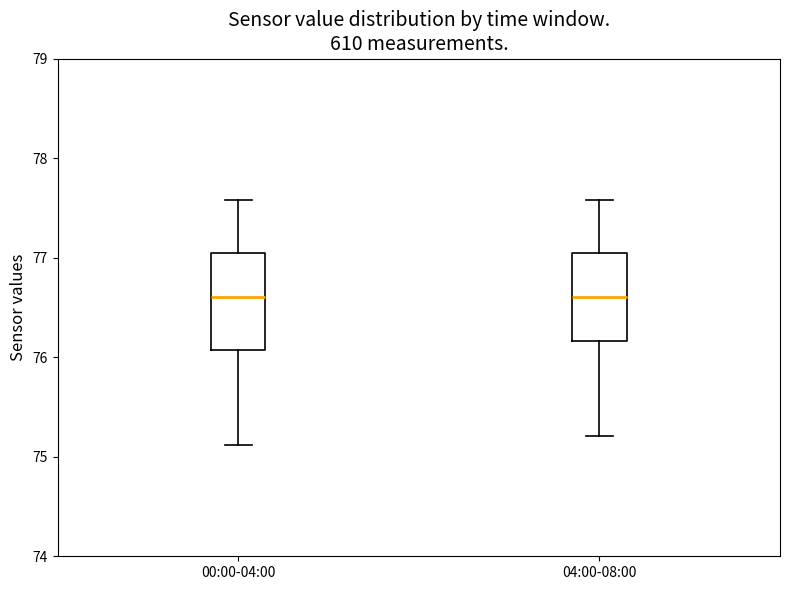

Where does the lower whisker of the box for 00:00-04:00 end on the y-axis? The values are not printed on the chart, so give them approximately, as read against the axis.

75.1